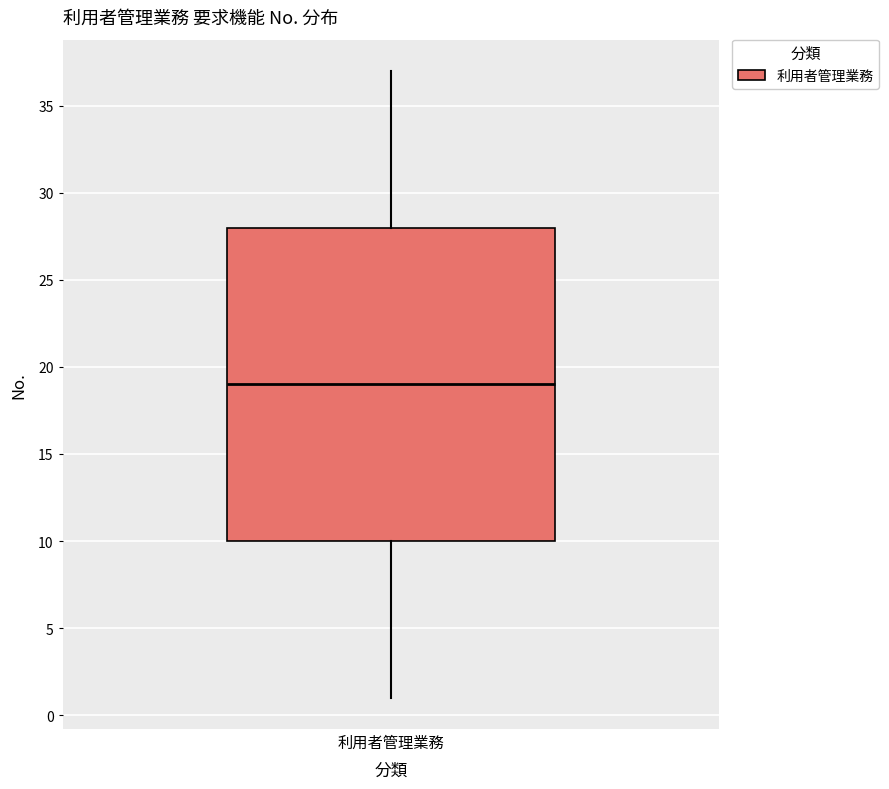

Read this box plot against the y-axis: the position of the median line, the range covered by the box, and the ends of both whiskers. The values are not printed on the chart, so give them approximately, as read against the axis.

median 19, box 10 to 28, whiskers 1 to 37